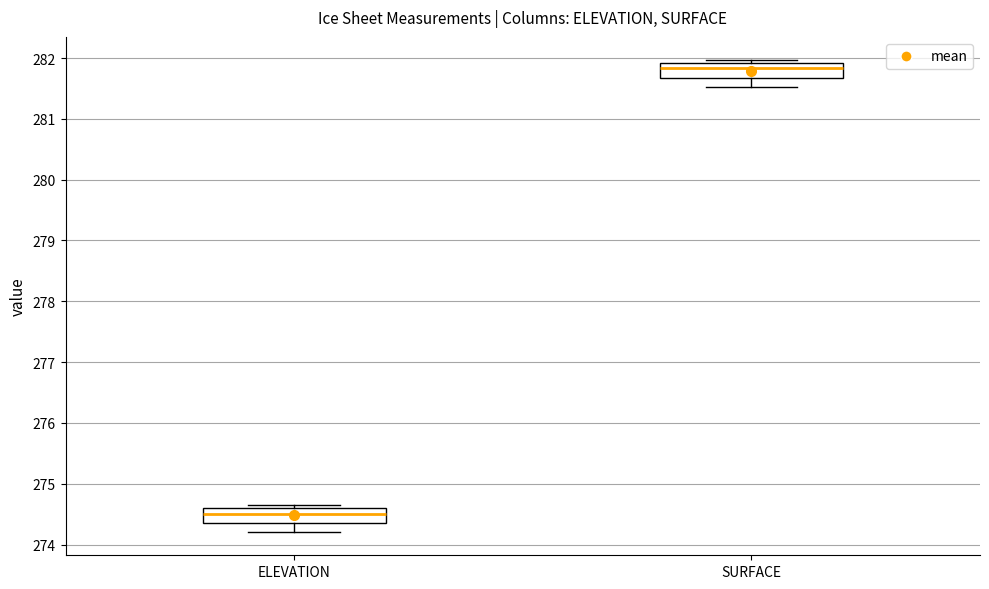

Which box has the highest median line?

SURFACE